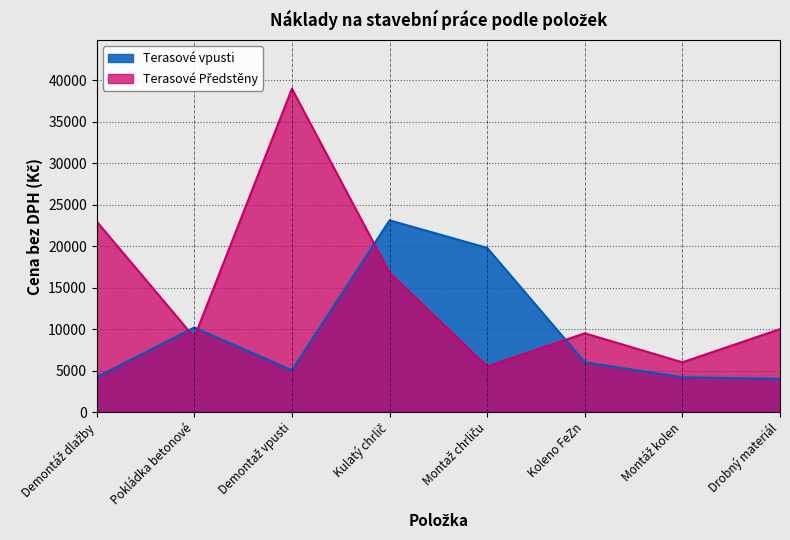

List the series in order of their overall mean, lowest first.

Terasové vpusti, Terasové Předstěny